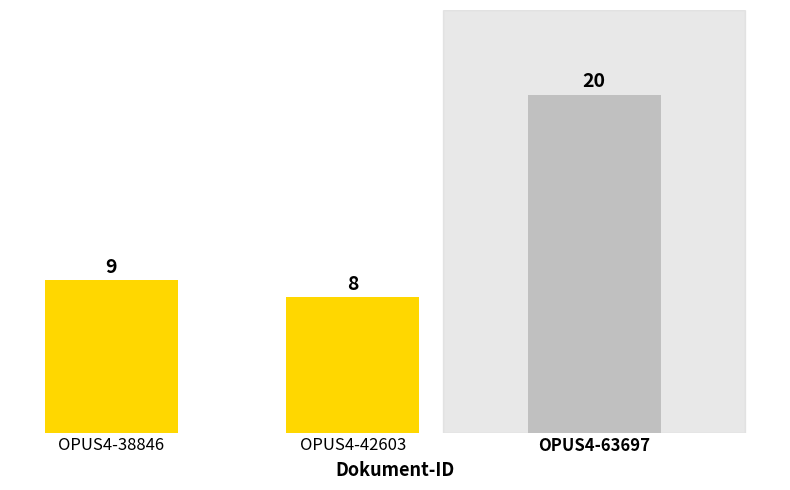

What is the value of the 1st bar from the left?

9